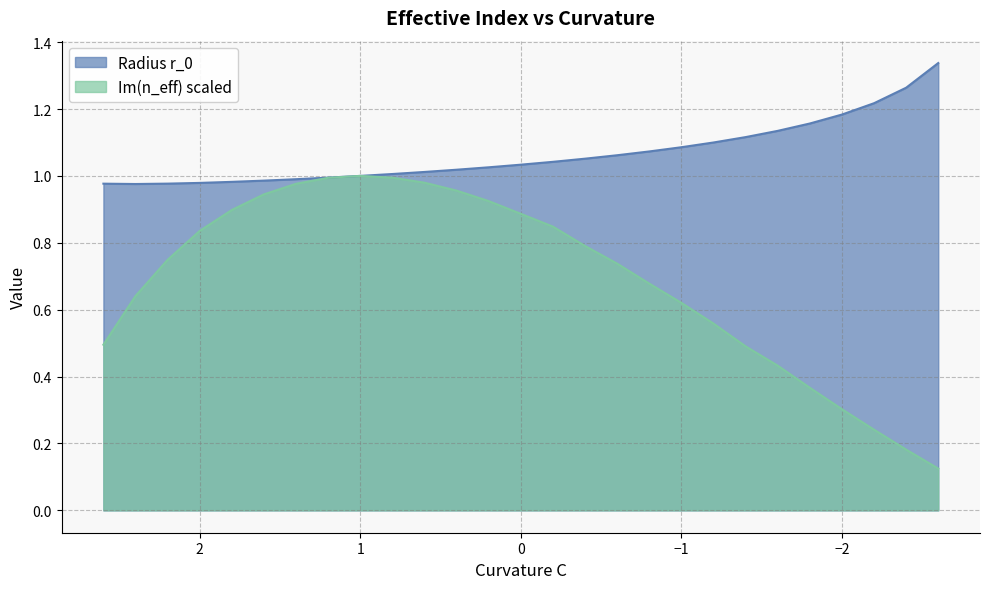

What is the total value across all series at -1.2?

1.7